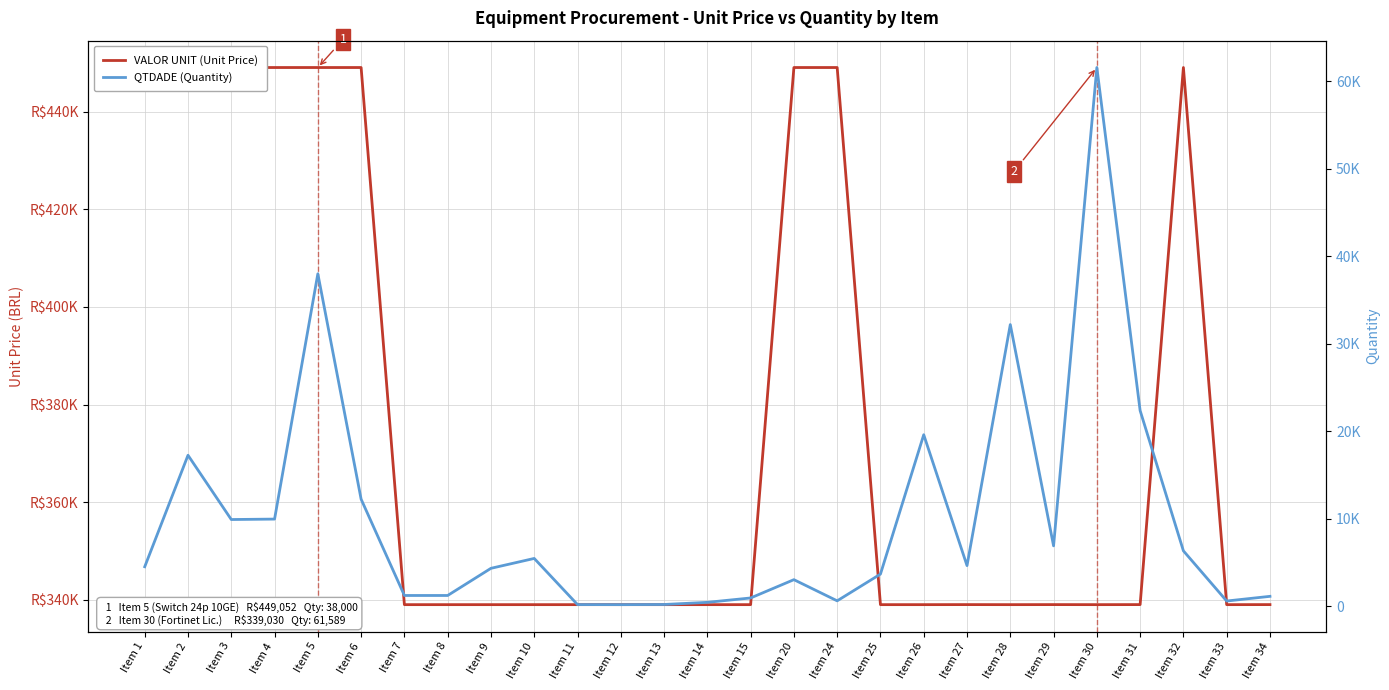

At which category does QTDADE (Quantity) reach its first local peak?

Item 2